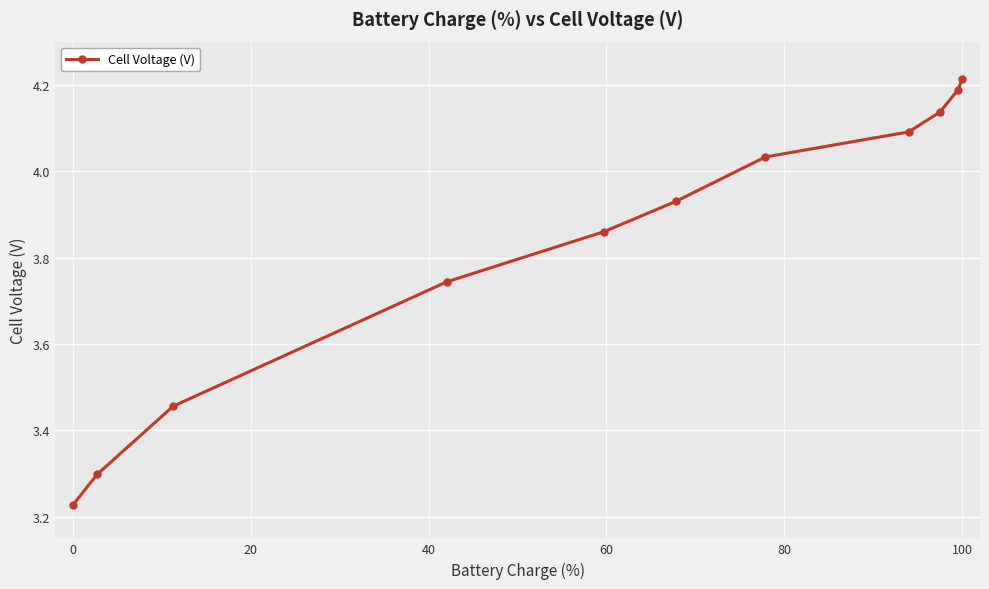

How many lines are shown in the chart?

1